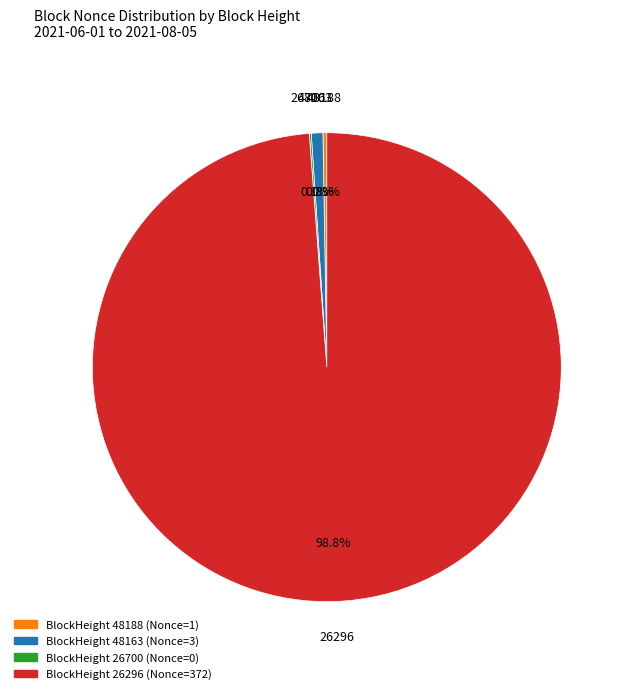

Does any single category account for the majority?

Yes